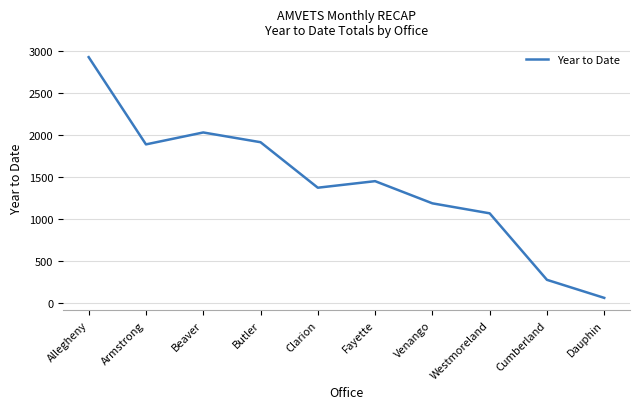

Read the value at Westmoreland, to the nearest 50.

1050